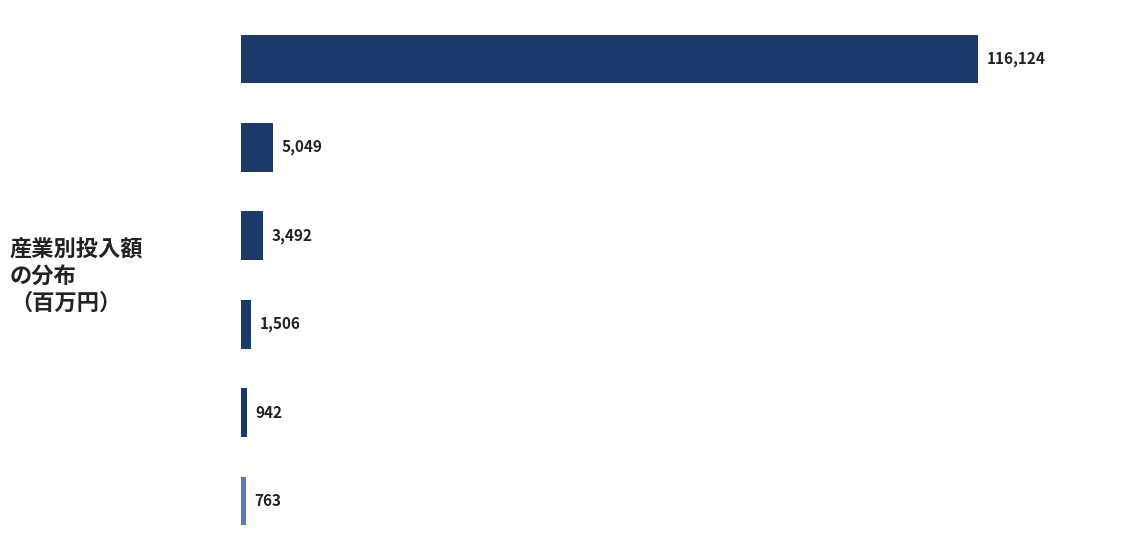

How many bars are there in total?

6